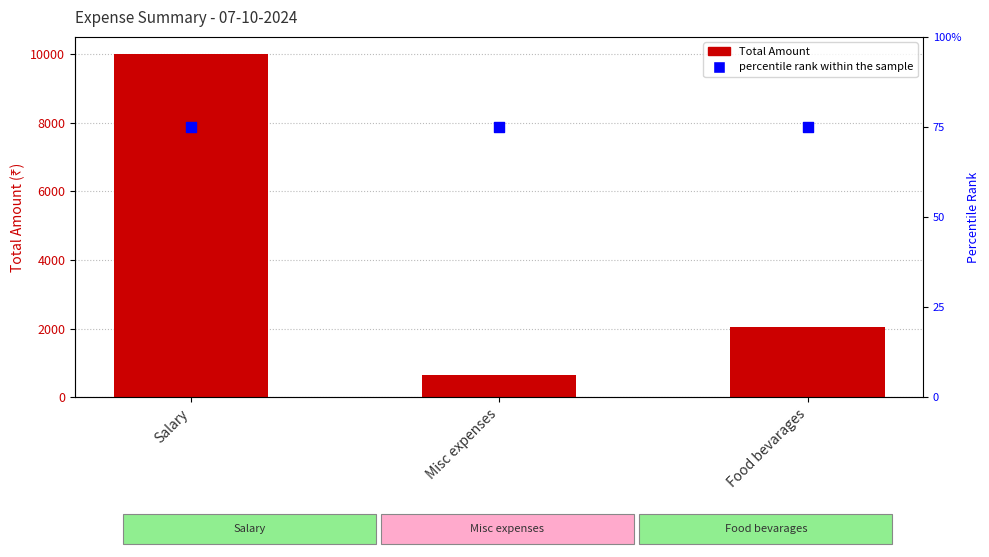

At how many categories does at least one series exceed 9969?

1